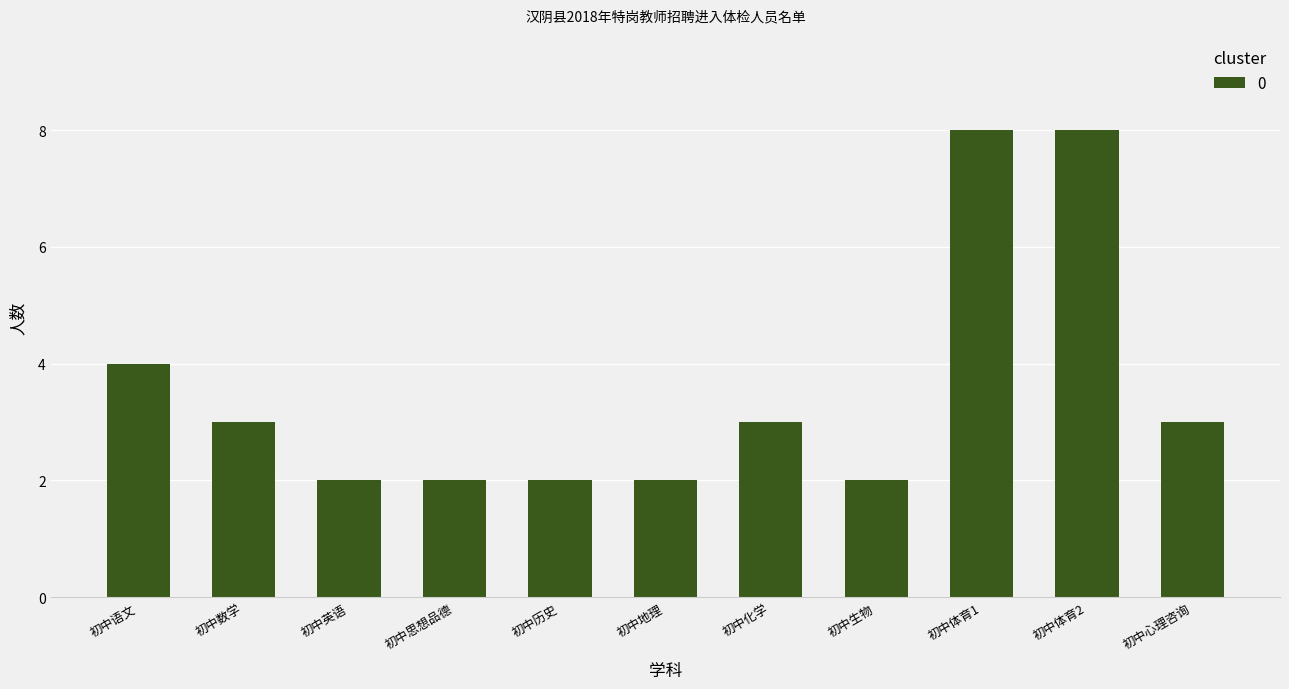

At which label is the value closest to 5?

初中语文